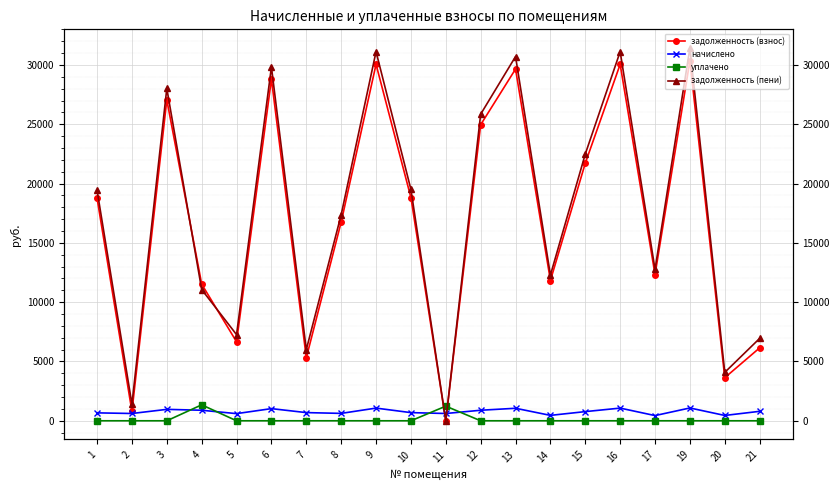

Between 4 and 6, which is larger?

6